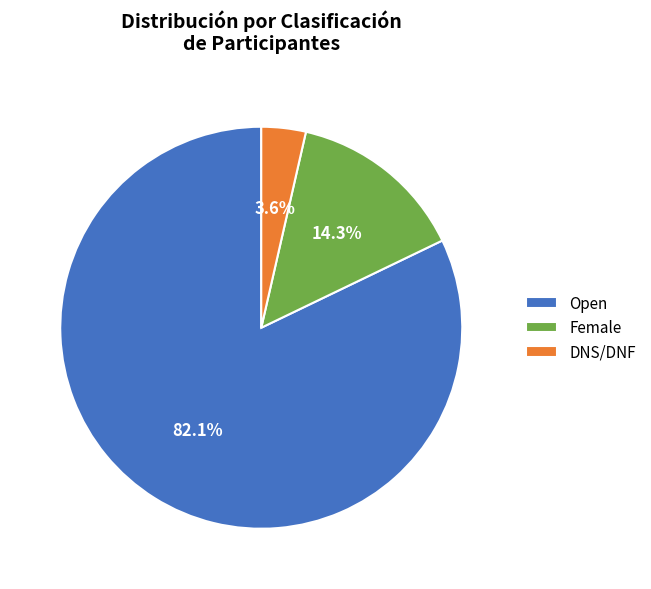

How many slices are in this pie chart?

3